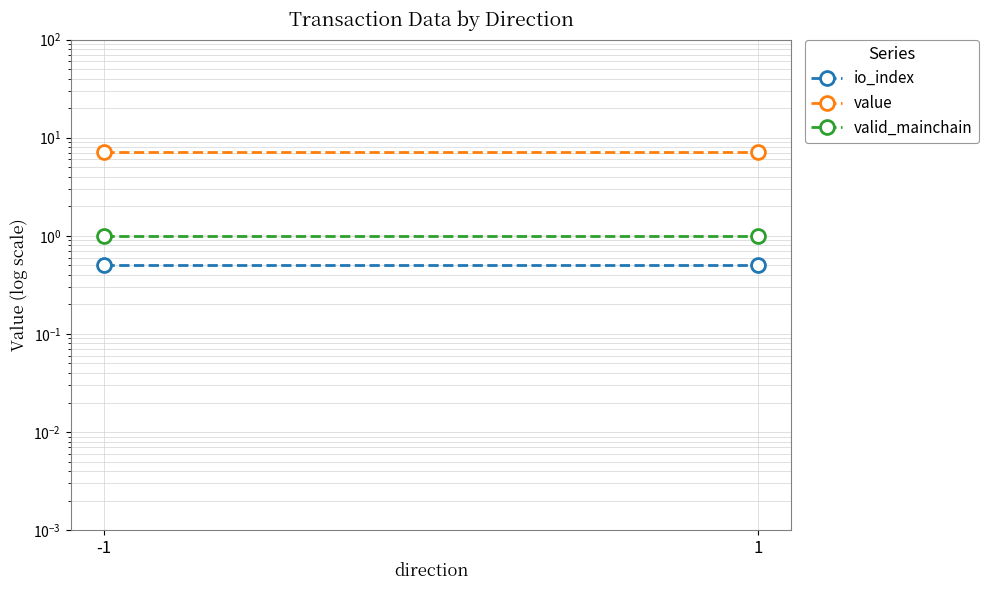

At how many categories does at least one series exceed 2?

2